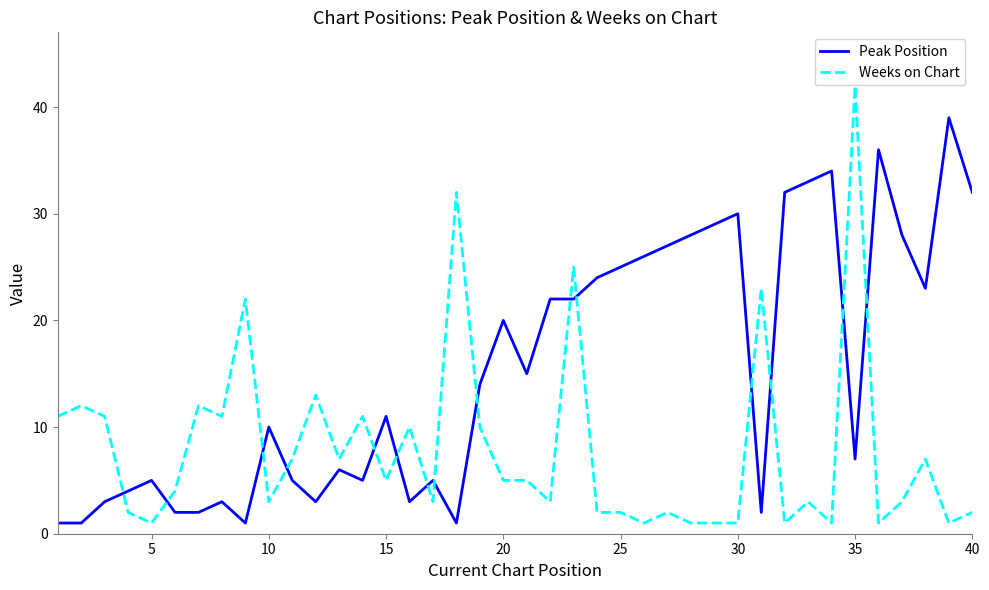

Which series ends up on top after the final intersection of Weeks on Chart and Peak Position?

Peak Position